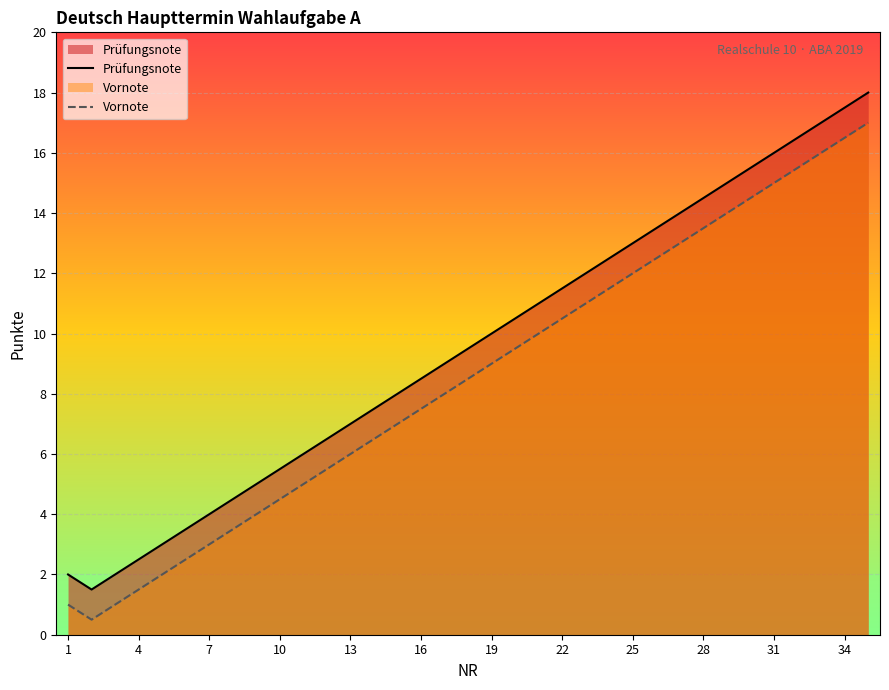

True or false: Prüfungsnote and Vornote cross at least once.

False